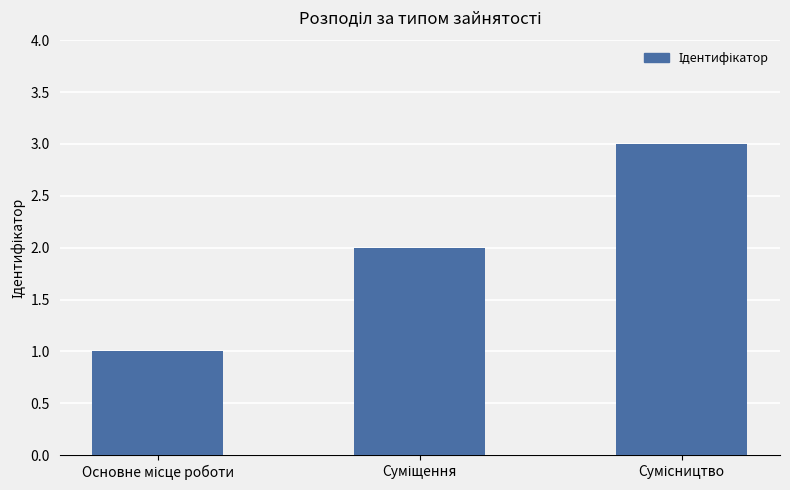

What is the greatest value displayed?

3